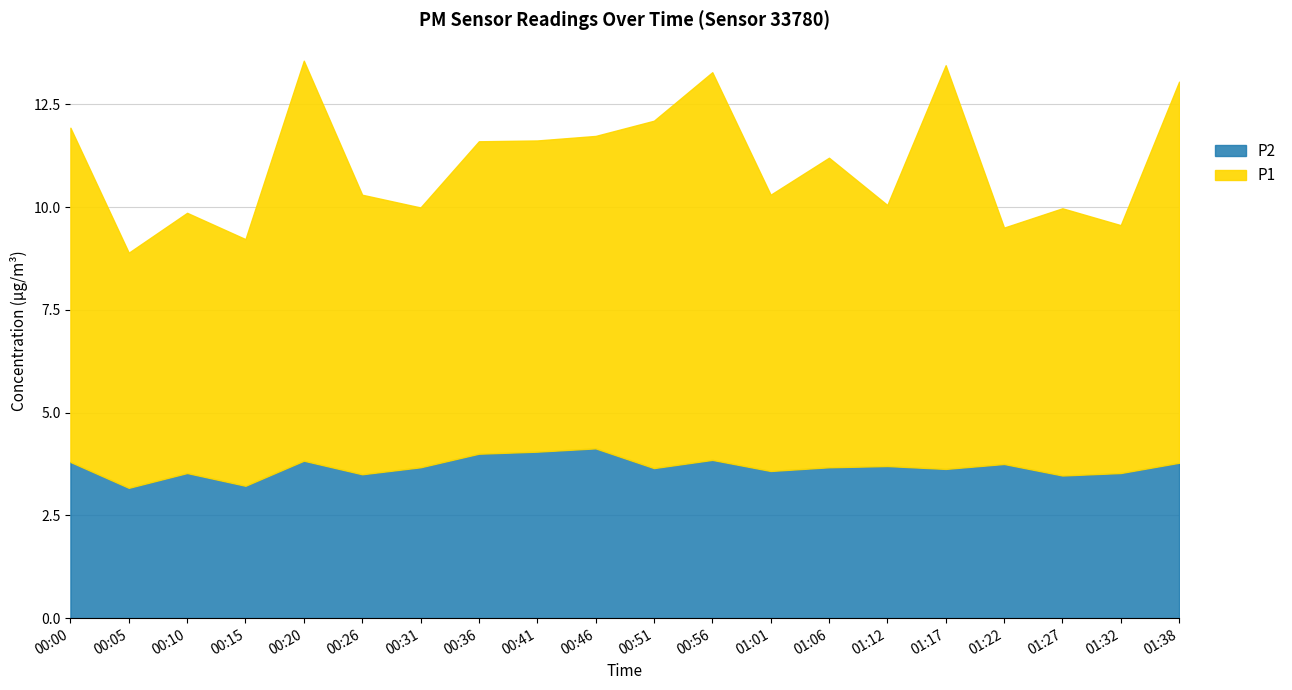

At 00:41, list the series in order from largest to smallest.

P1, P2